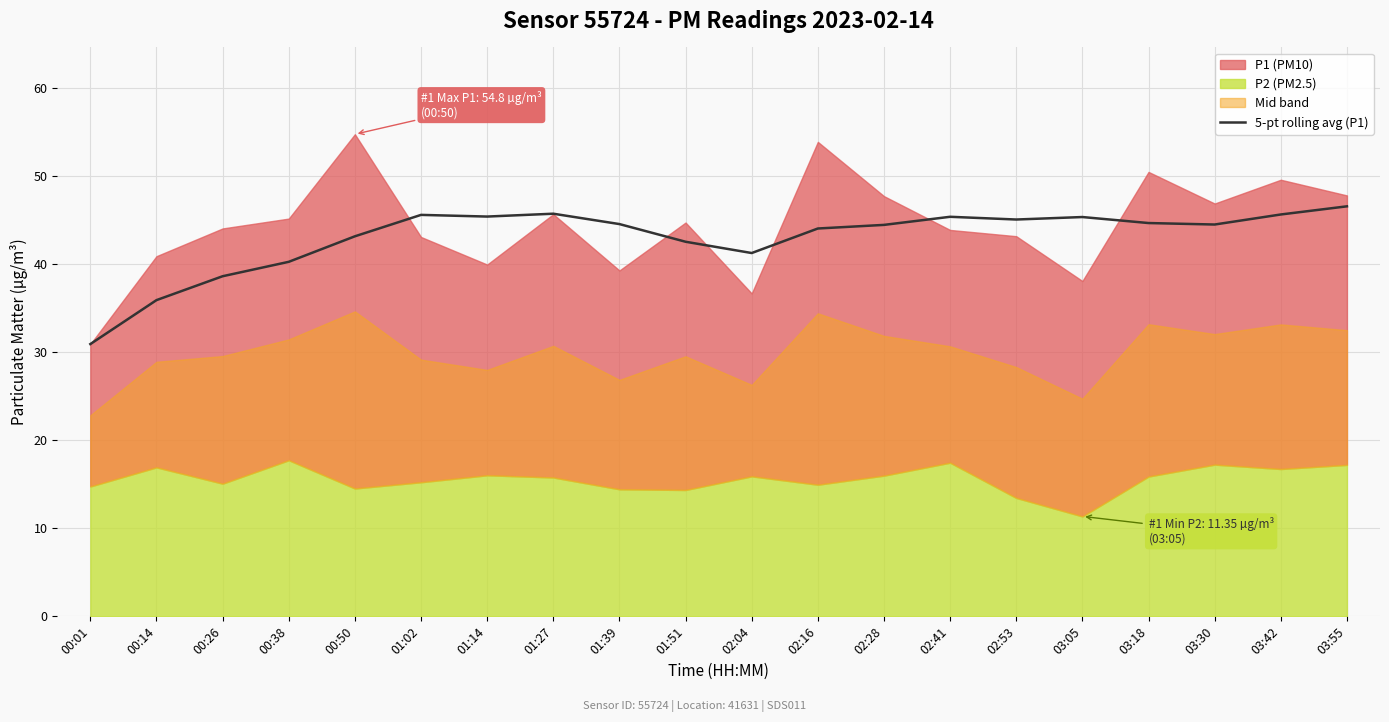

Is it true that 5-pt rolling avg (P1) equals 81.9 at 03:55?

False